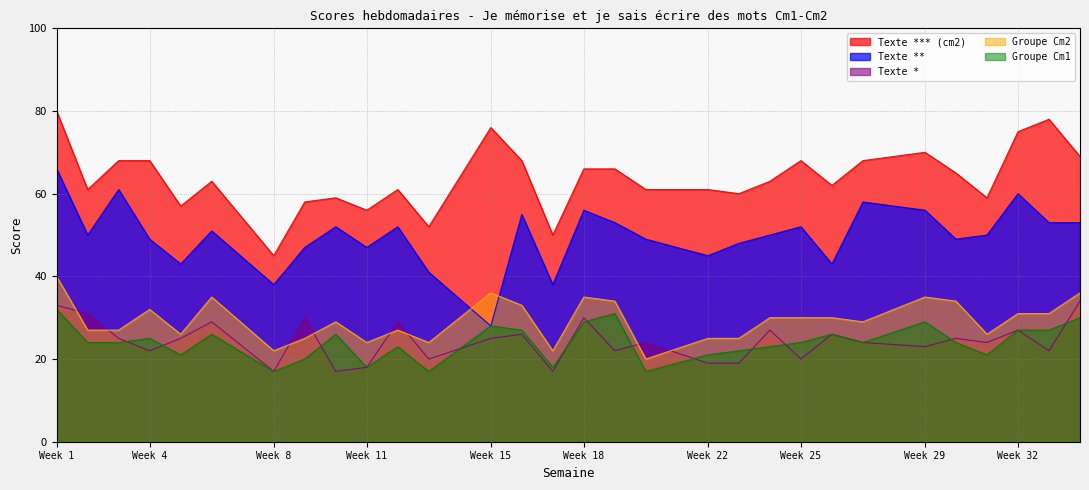

What is the total value across all series at Week 4?

196